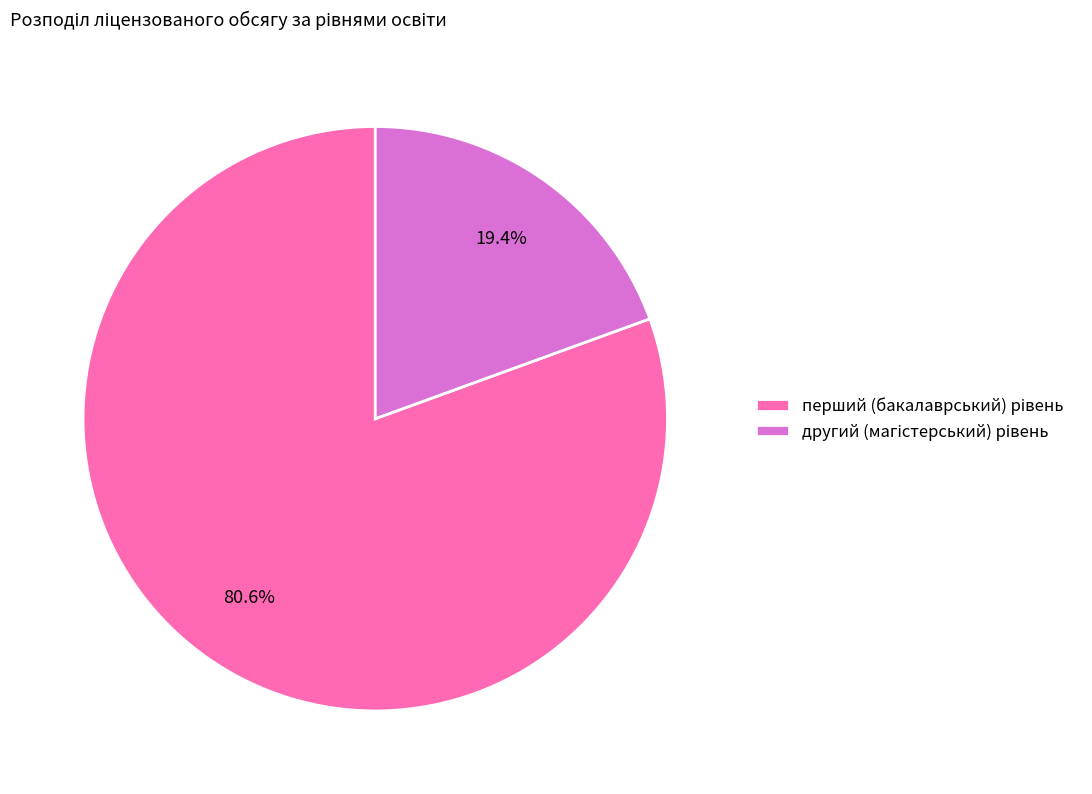

Is there a majority slice in this chart?

Yes